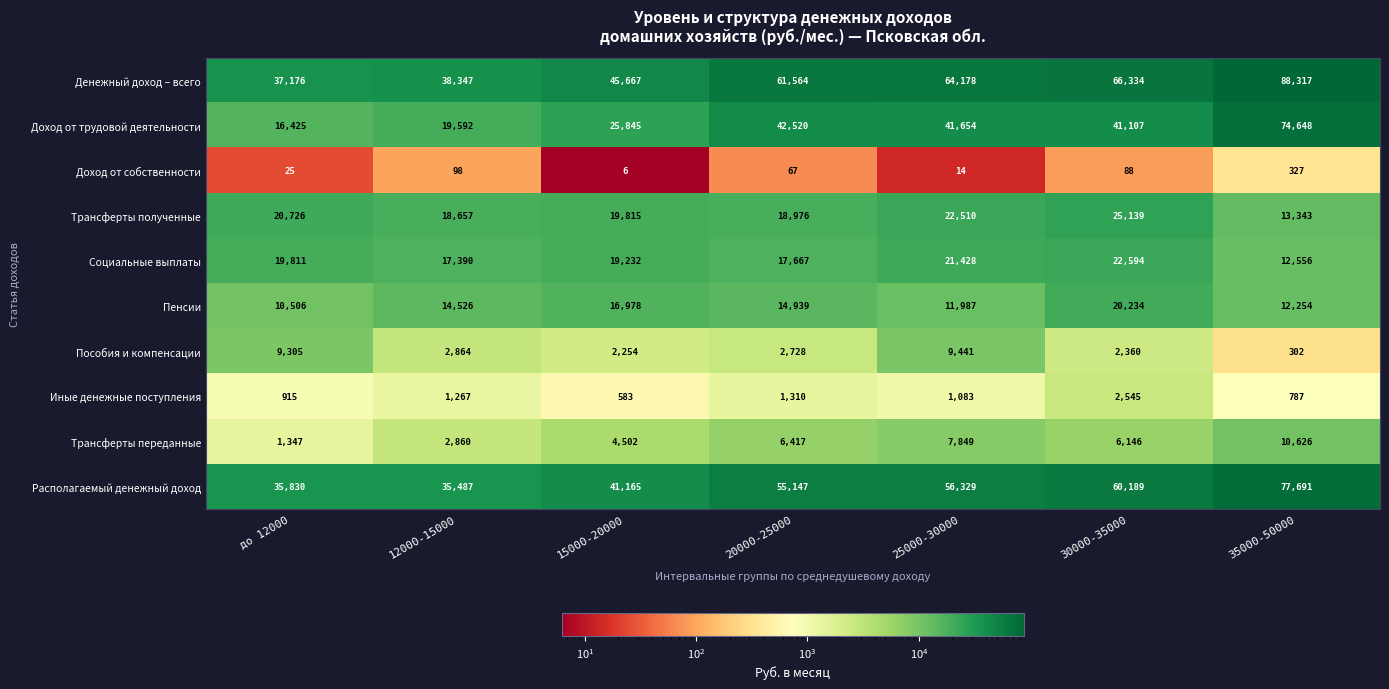

How many categories are shown in the chart?

7